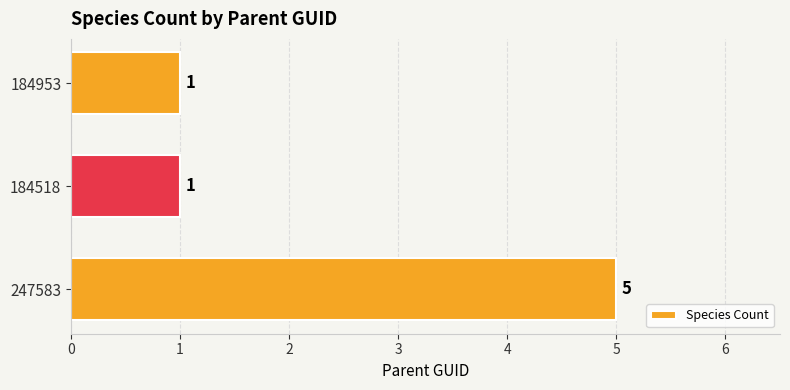

Are the bars horizontal?

Yes